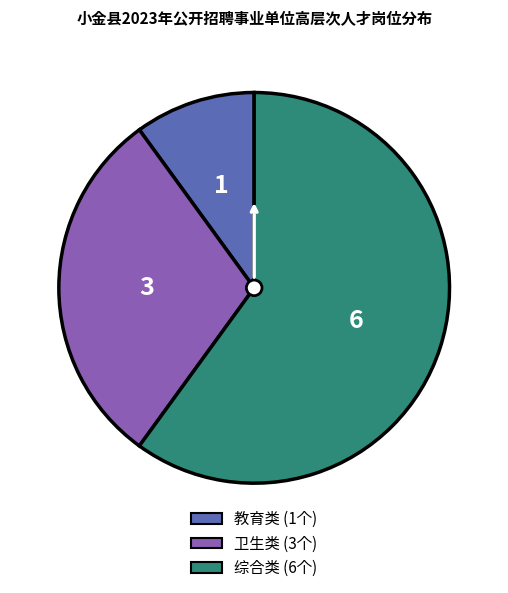

Do 教育类 and 综合类 together represent more than half of the pie?

Yes